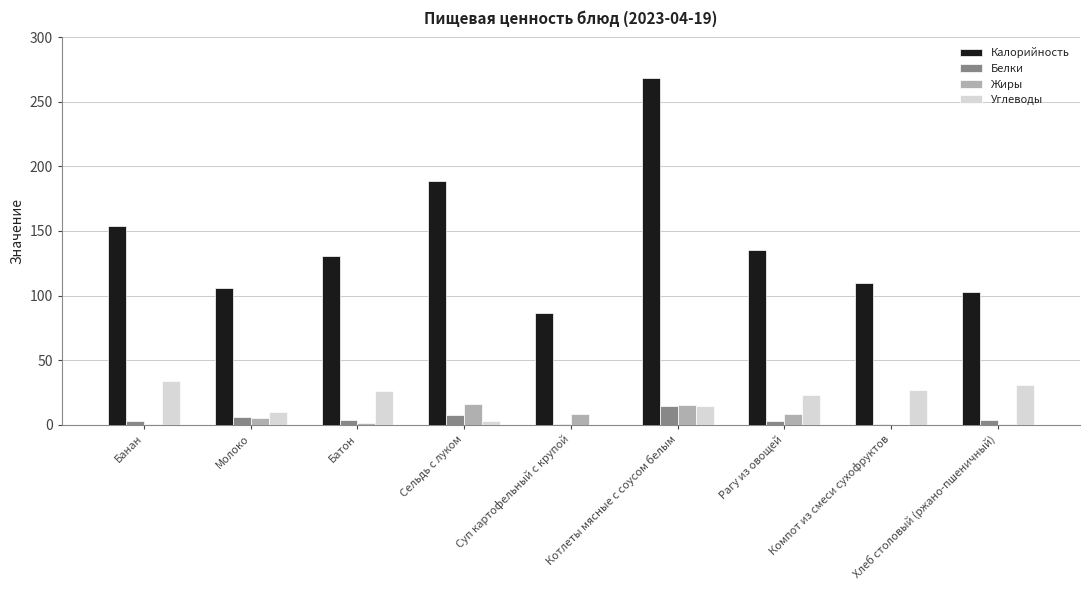

Where is Калорийность nearest to the value 177?

Сельдь с луком